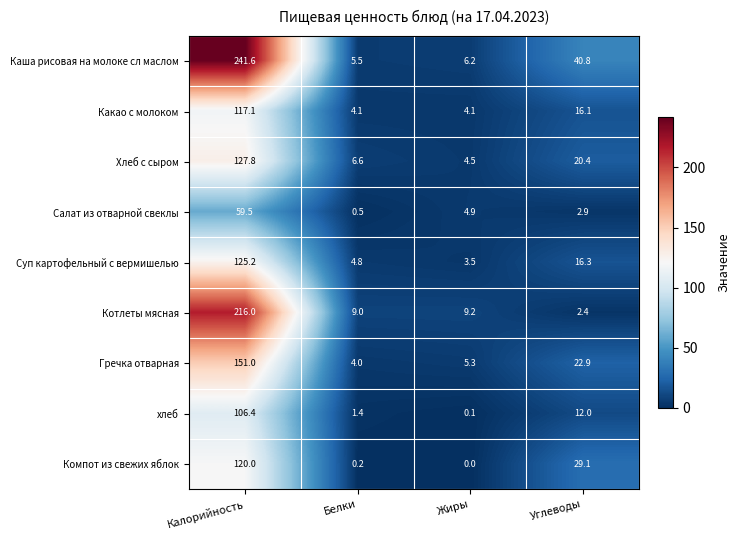

Which category has the highest value in the Суп картофельный с вермишелью series?

Калорийность